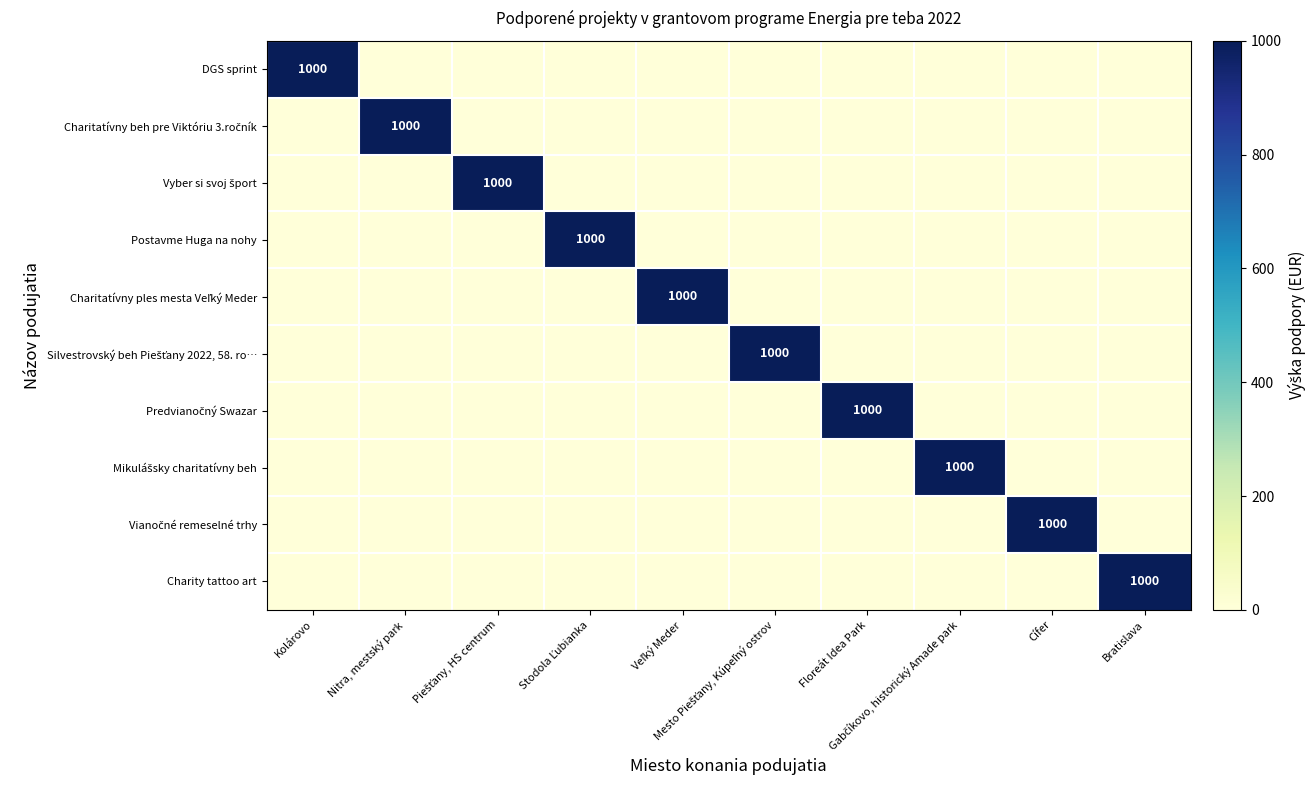

Between Kolárovo and Gabčíkovo, historický Amade park, which is larger?

Kolárovo